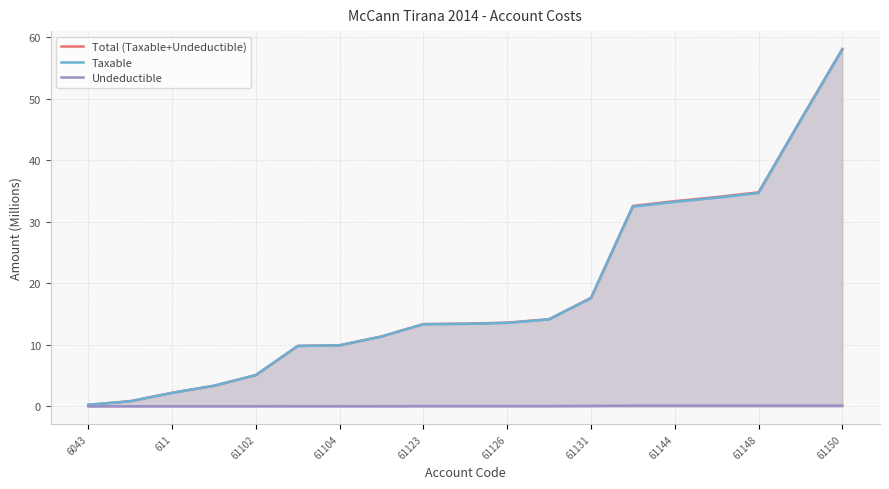

What is the maximum value shown in the chart?

58.1